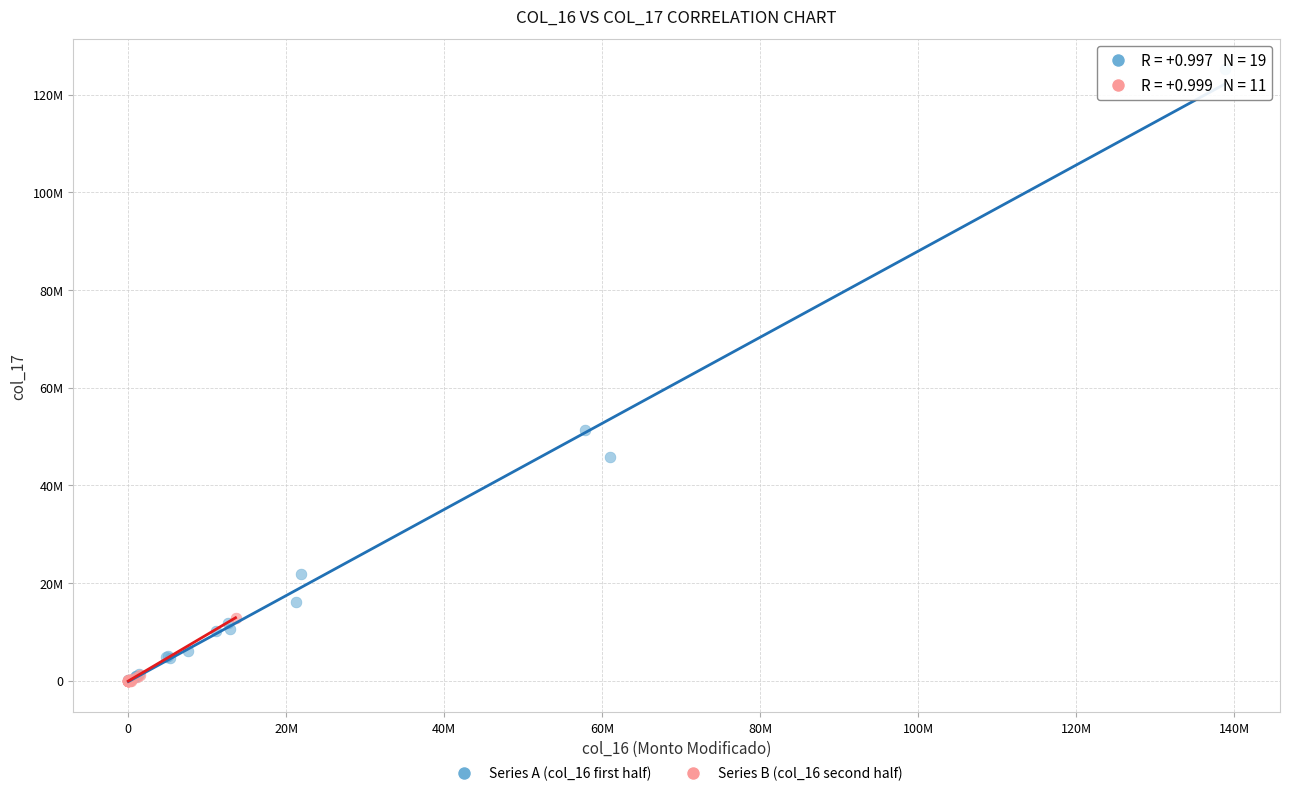

What are all the series names shown in the legend?

Series A (col_16 first half), Series B (col_16 second half)